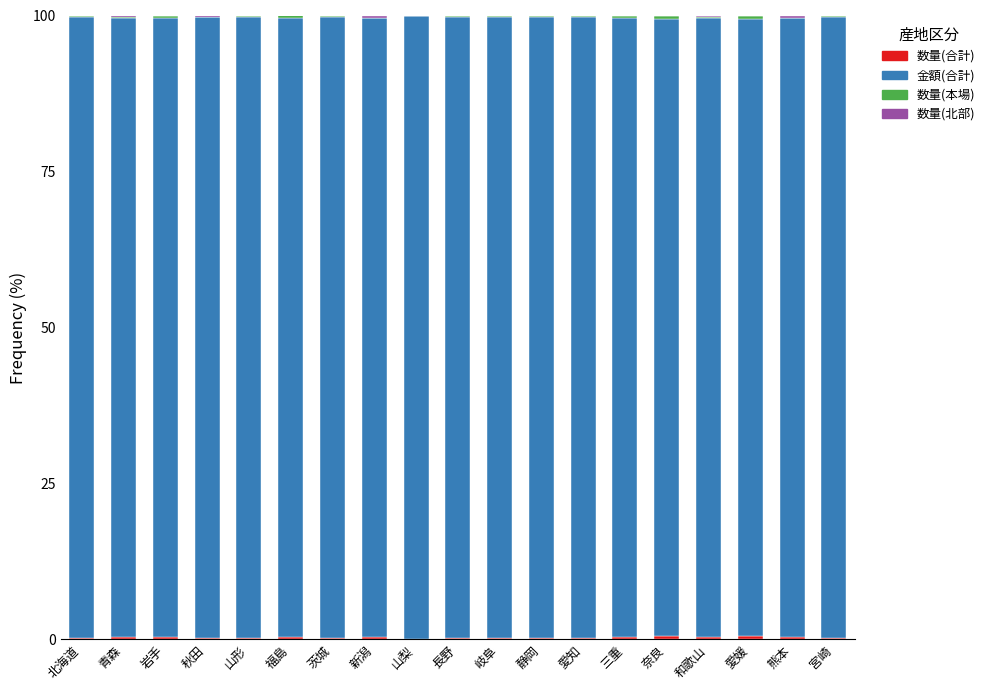

Does the chart contain stacked bars?

Yes